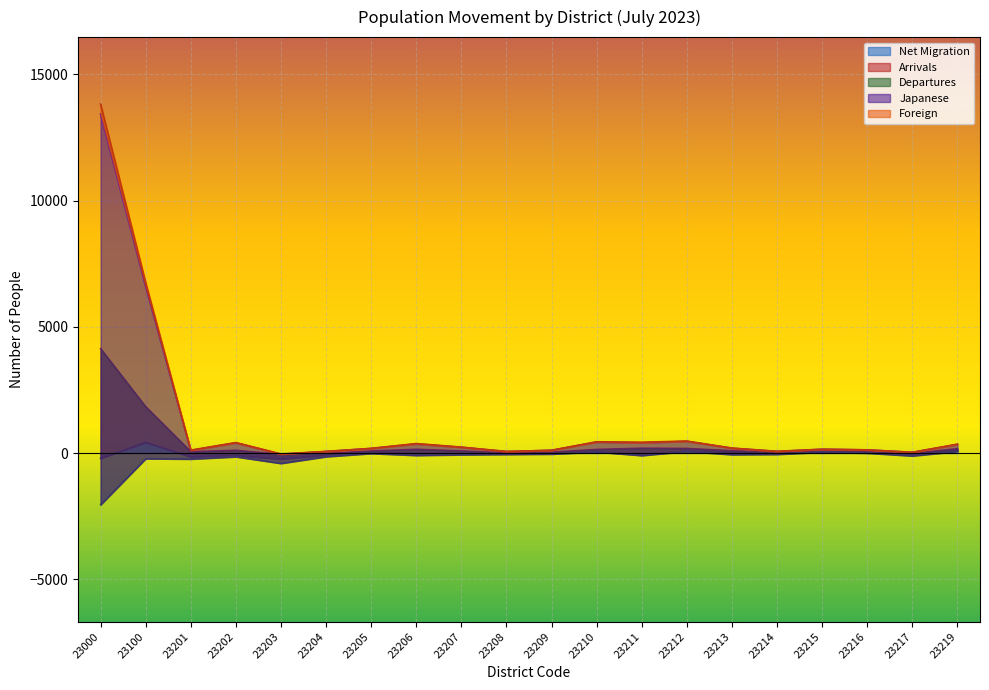

True or false: Net Migration and Japanese cross at least once.

False